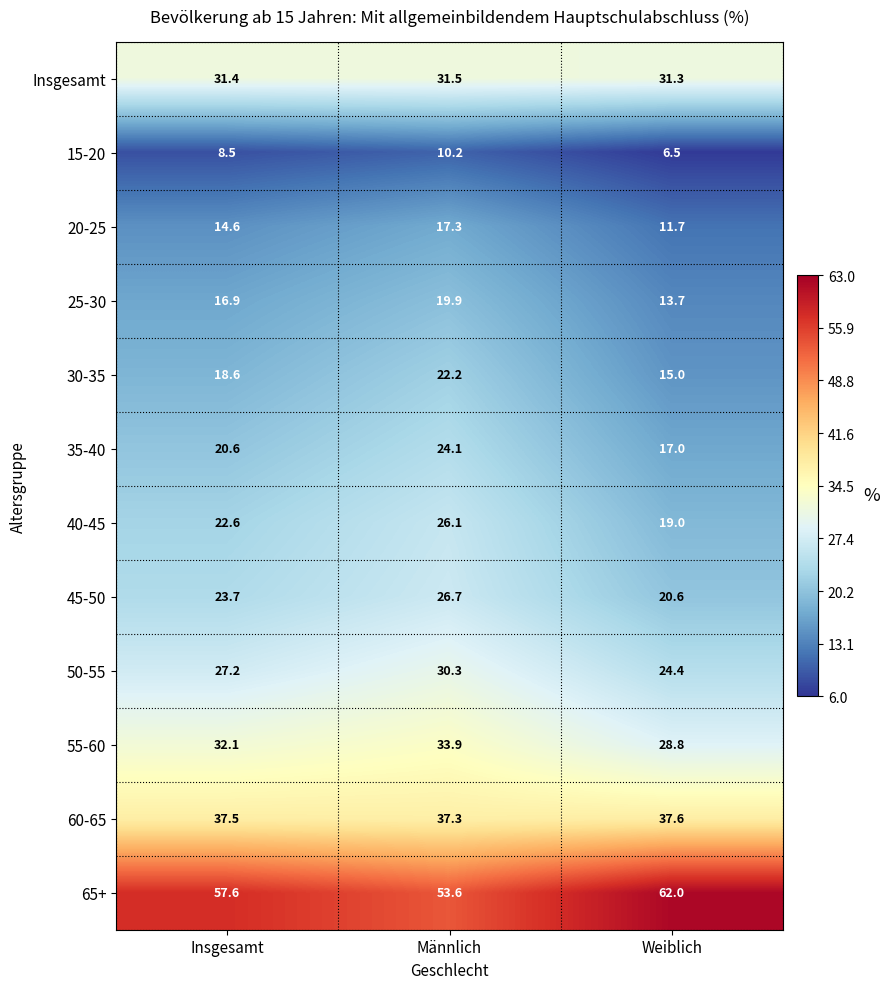

What is the sum of the 50-55 values at Insgesamt and Weiblich?

51.6